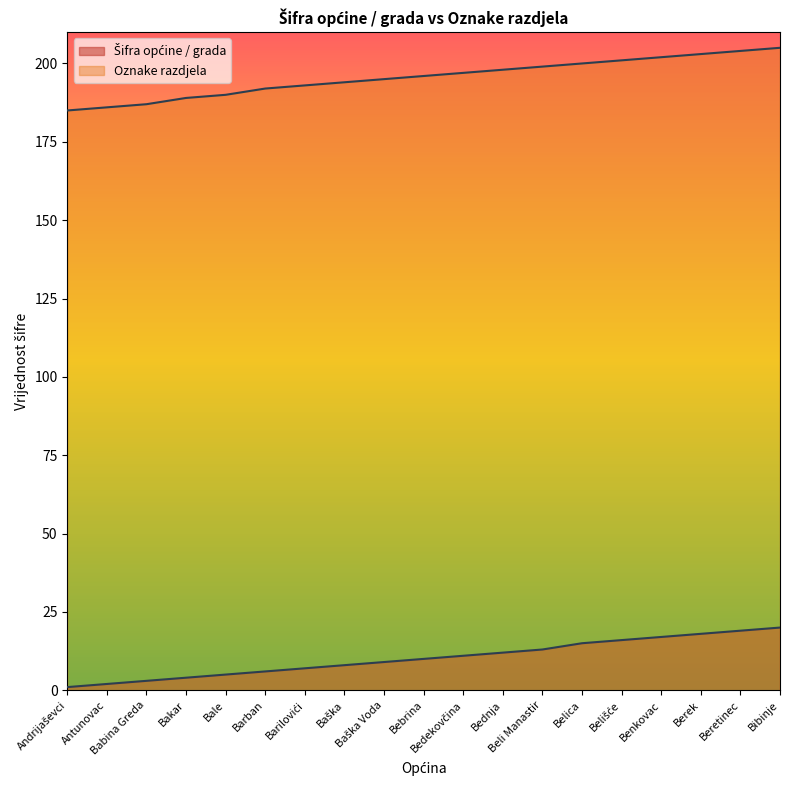

Reading right to left, what are all the values shown in this chart?

Šifra općine / grada: 20	19	18	17	16	15	13	12	11	10	9	8	7	6	5	4	3	2	1
Oznake razdjela: 205	204	203	202	201	200	199	198	197	196	195	194	193	192	190	189	187	186	185